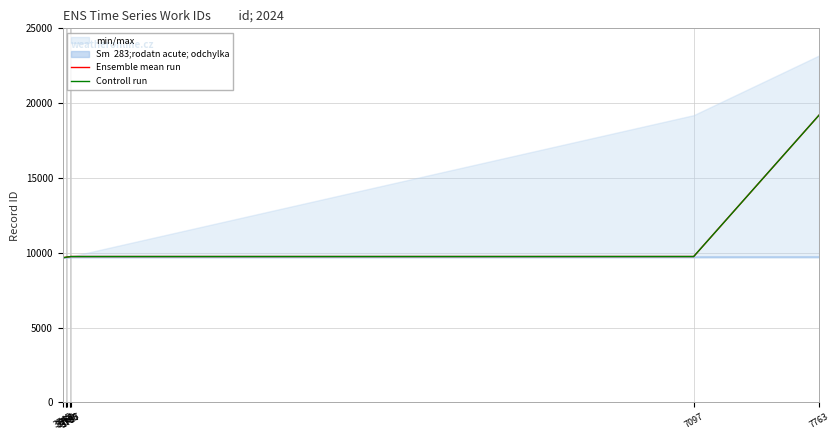

What is the difference between the maximum and minimum values in the Controll run series?

9528